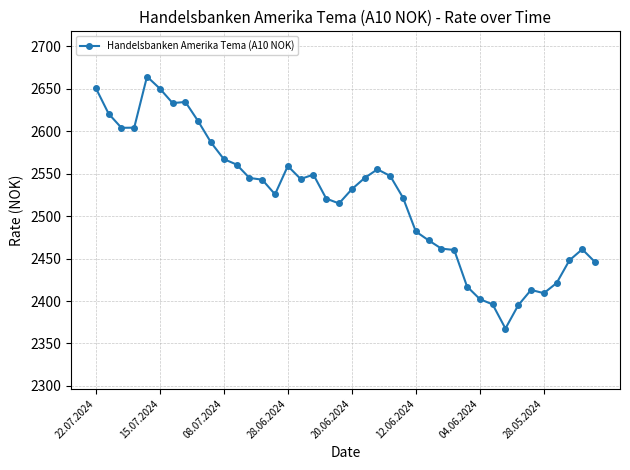

What is the smallest value displayed?

2367.6